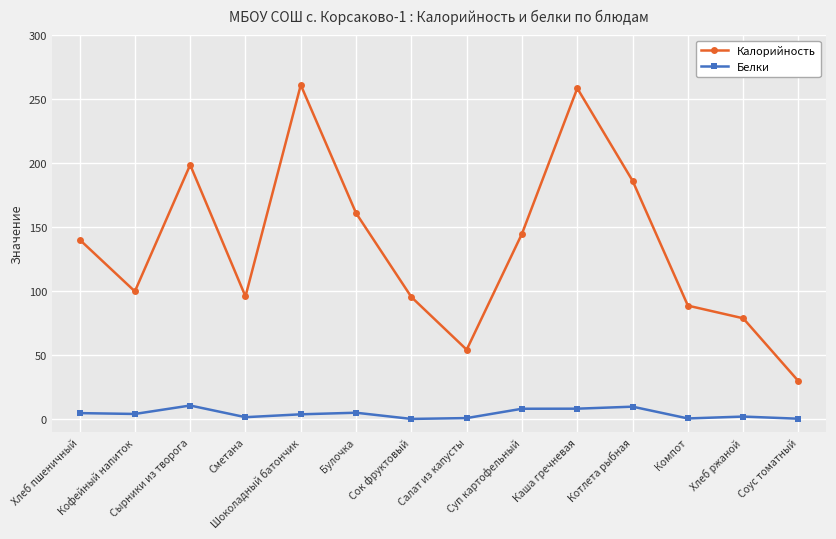

What is the sum of the Белки values at Булочка and Компот?

5.6